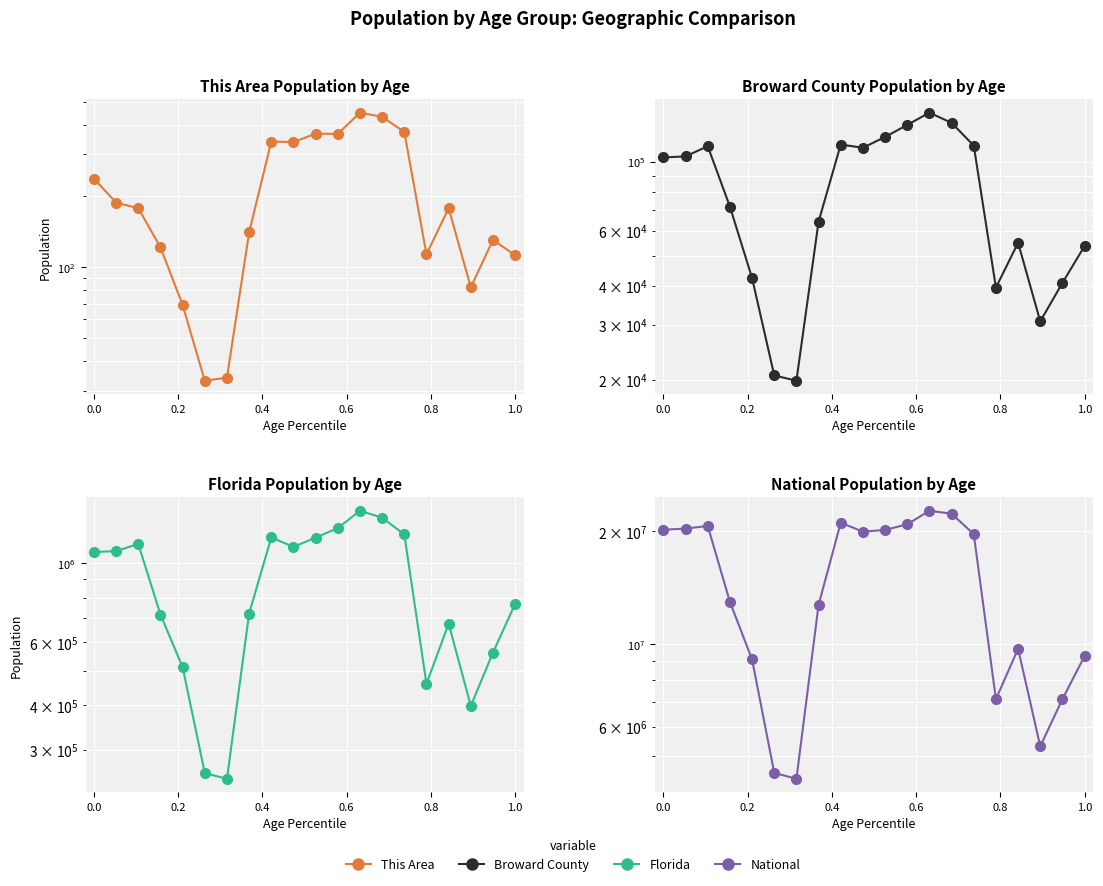

What is the difference between the second highest and second lowest values in the Broward County series?

112656